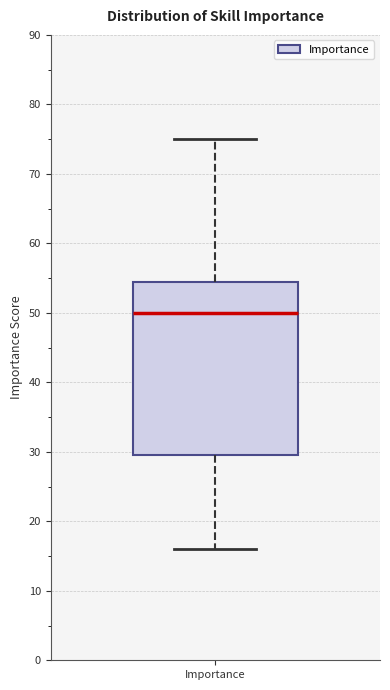

Transcribe this box plot: give where the median line is, the range the box spans, and where the two whiskers end, as read against the y-axis. The values are not printed on the chart, so give them approximately, as read against the axis.

median 50, box 30 to 55, whiskers 16 to 75